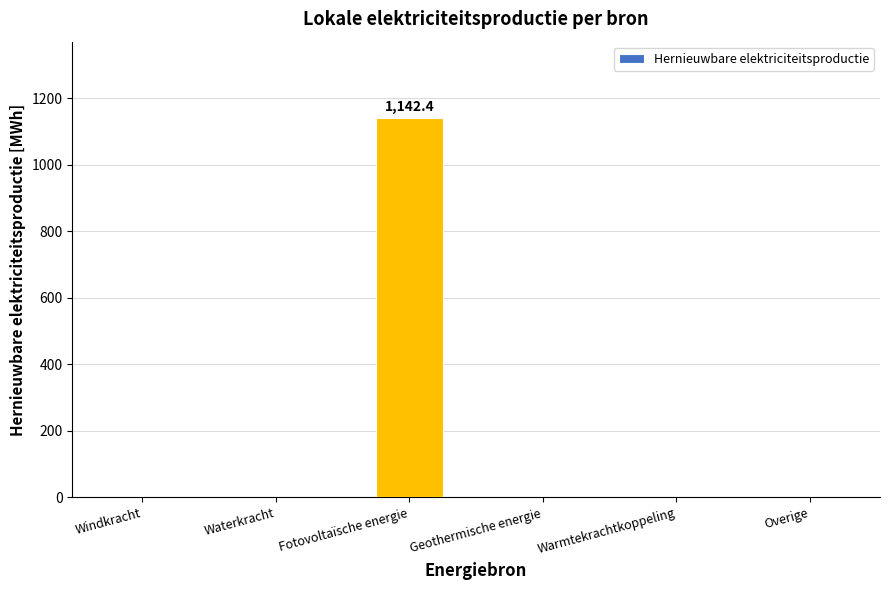

Between Waterkracht and Fotovoltaïsche energie, which is larger?

Fotovoltaïsche energie